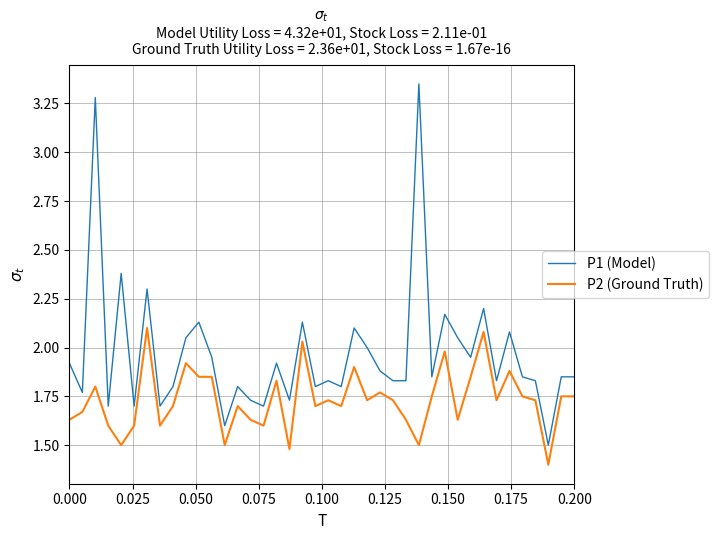

Which series has the widest spread of values?

P1 (Model)